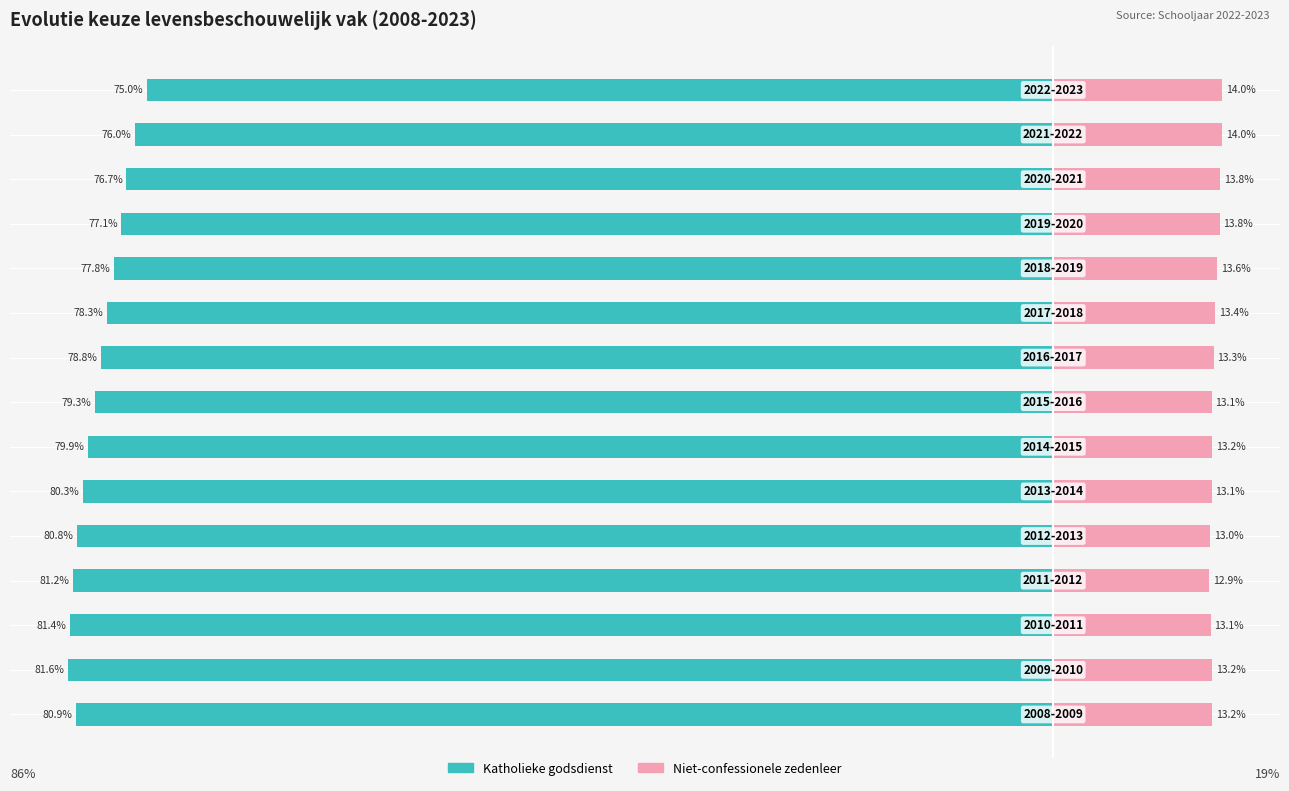

What is the highest value of the Niet-confessionele zedenleer series?

14.0